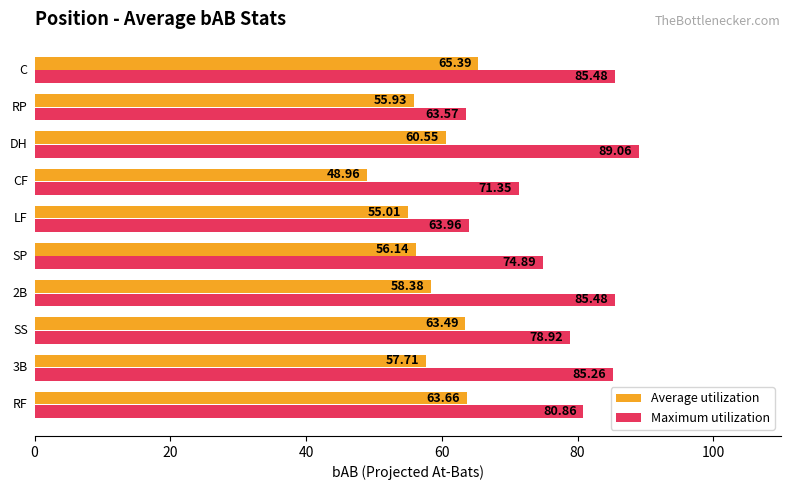

Which series has the largest total across all categories?

Maximum utilization